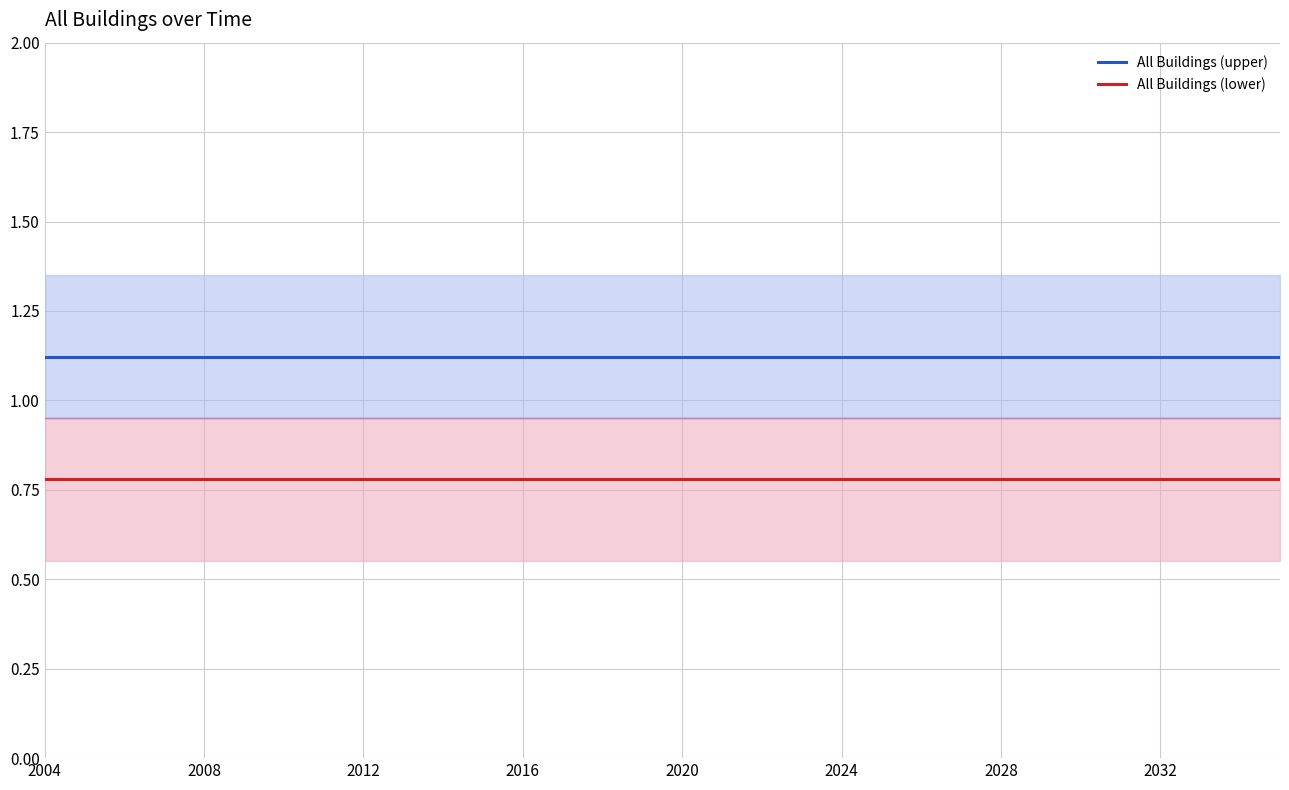

Is it true that All Buildings (lower) equals 1.2 at 2004?

False